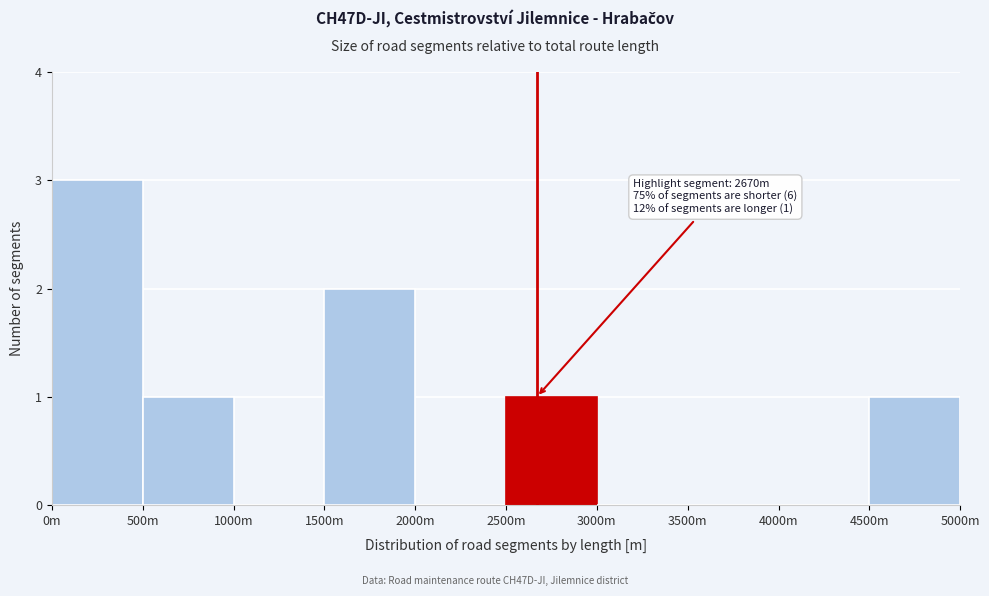

Reading right to left, transcribe all the data shown in this chart.

4500m=1	4000m=0	3500m=0	3000m=0	2500m=1	2000m=0	1500m=2	1000m=0	500m=1	0m=3